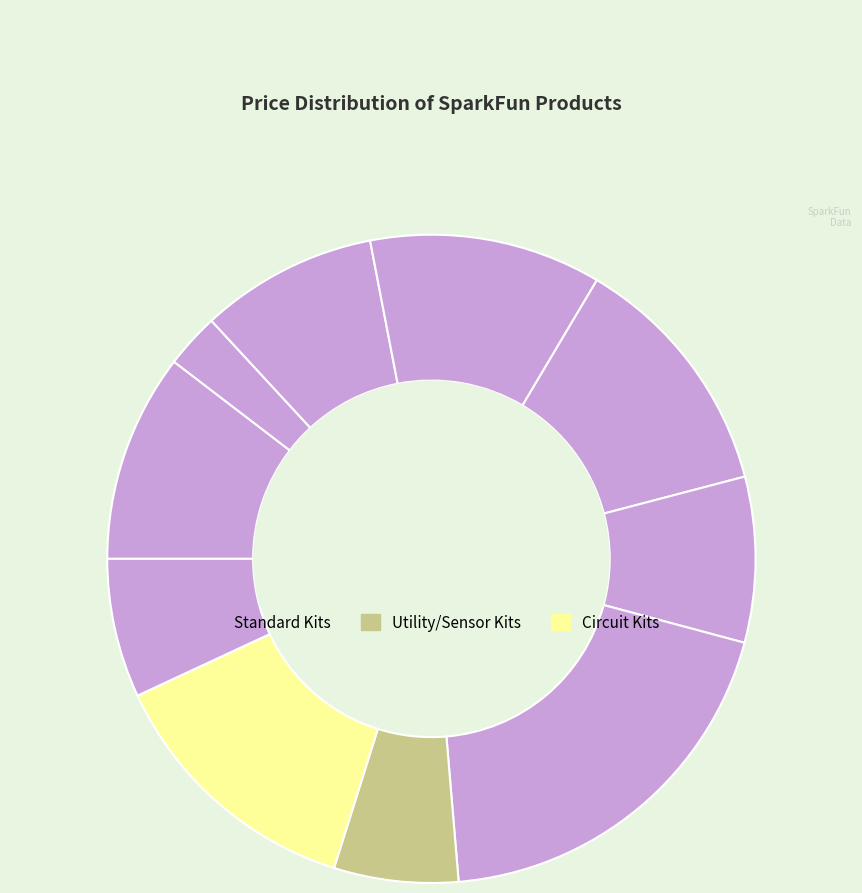

Is there any slice that represents more than half of the pie?

No